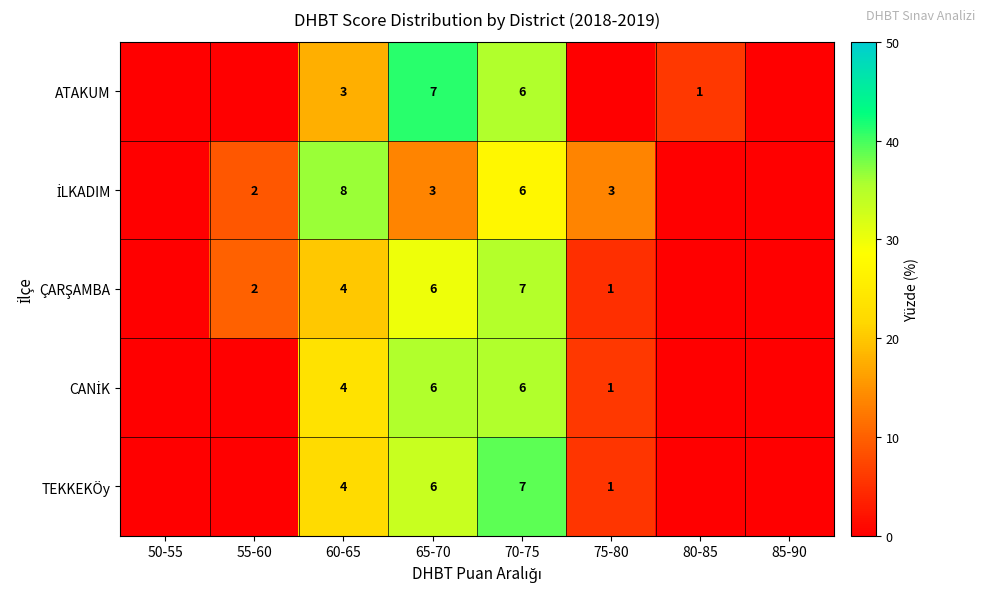

What is the total value across all series at 60-65?

23